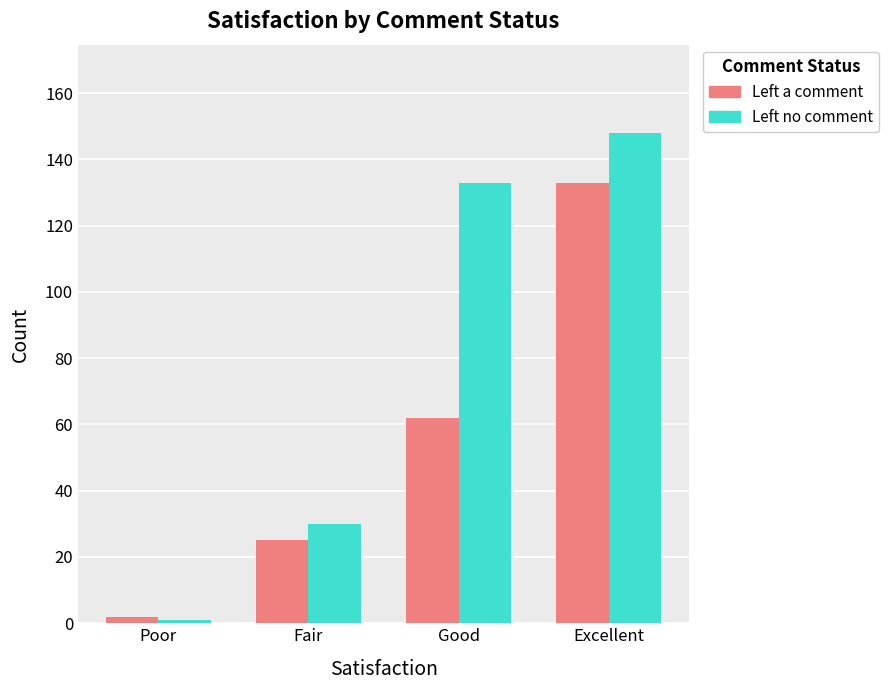

Which series has the widest spread of values?

Left no comment